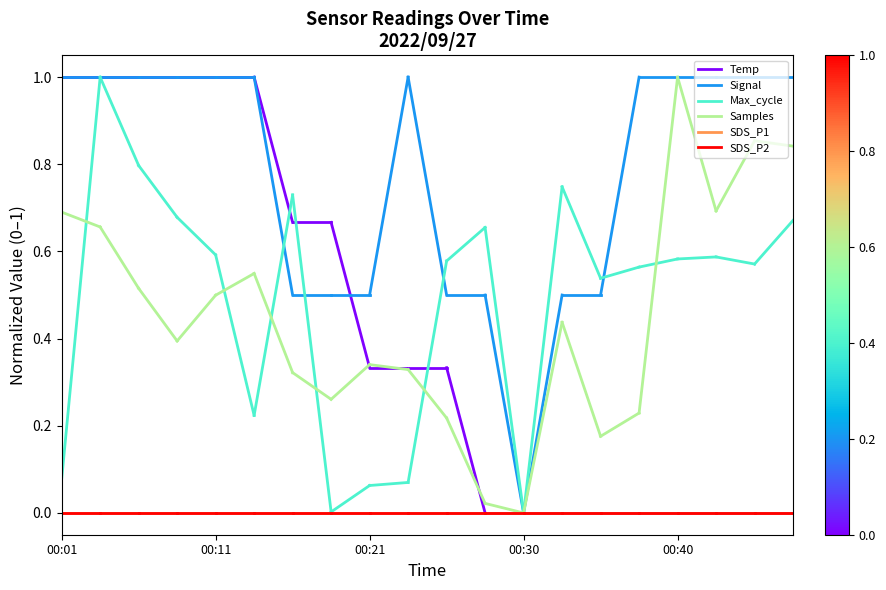

How many lines are shown in the chart?

6